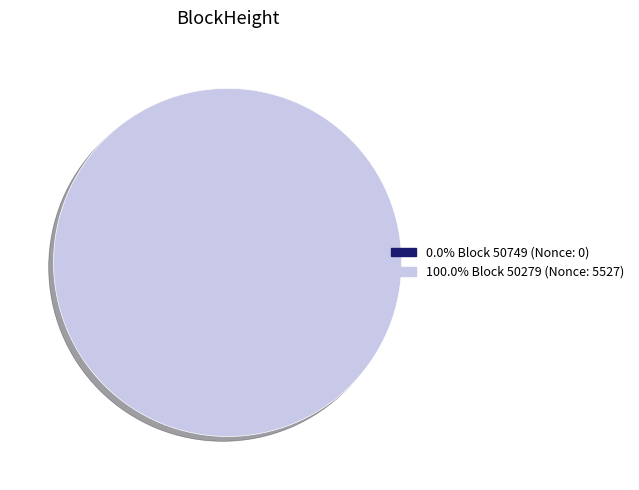

How many slices are in this pie chart?

2